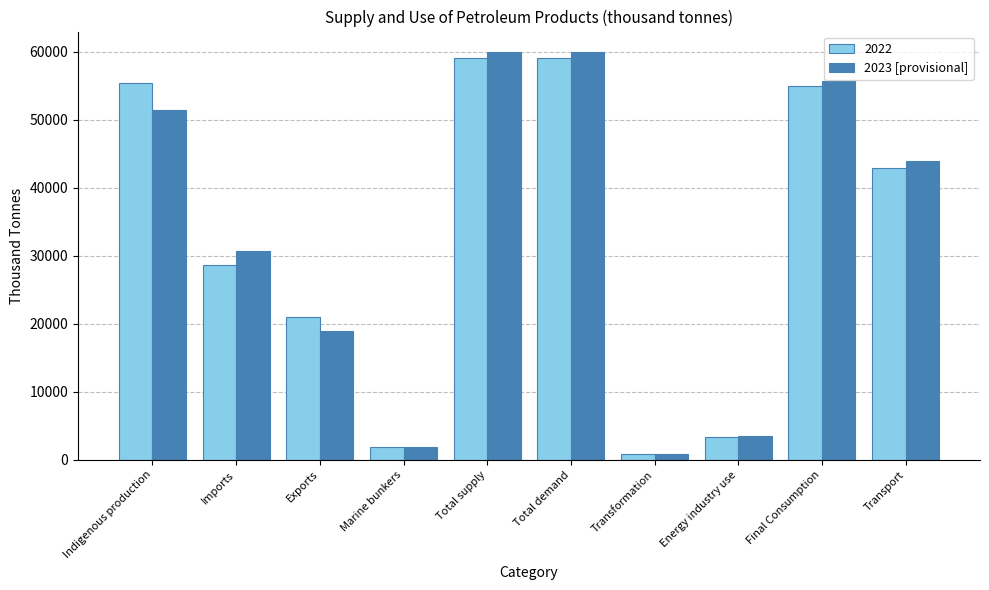

How many data points does each series have?

10